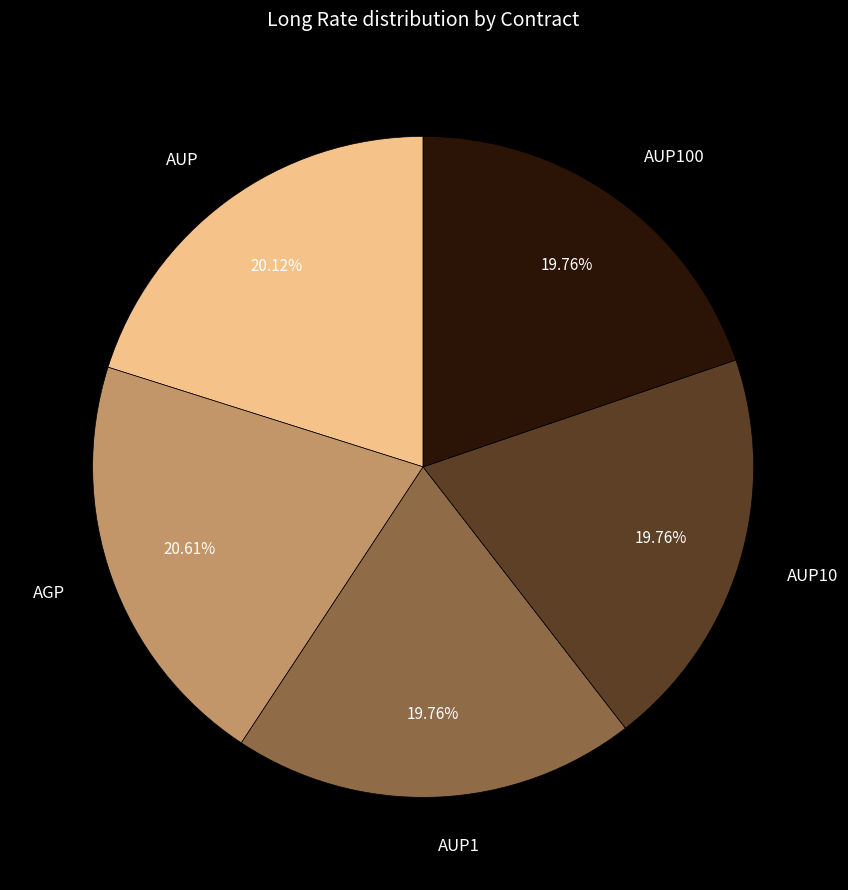

Is there a majority slice in this chart?

No